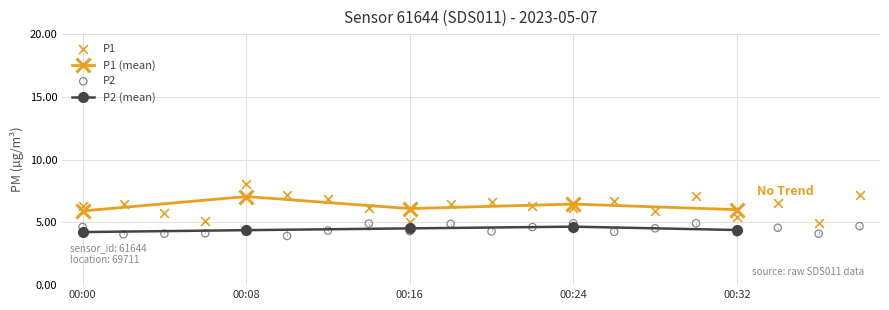

What is the total value across all series at 00:16?

9.3